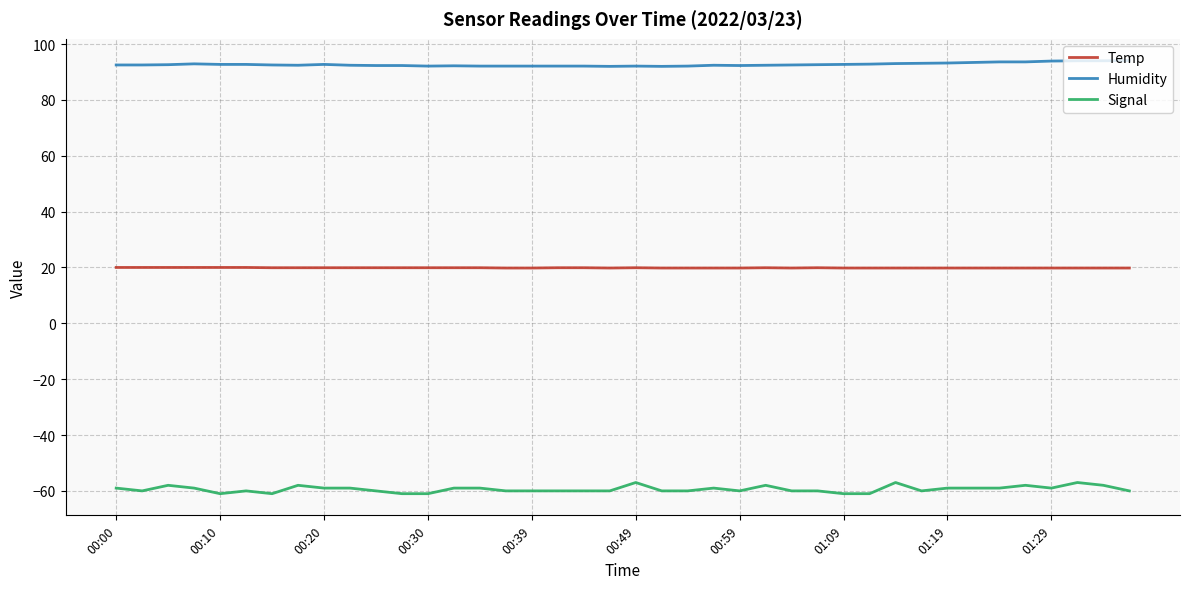

Which series has the largest total across all categories?

Humidity